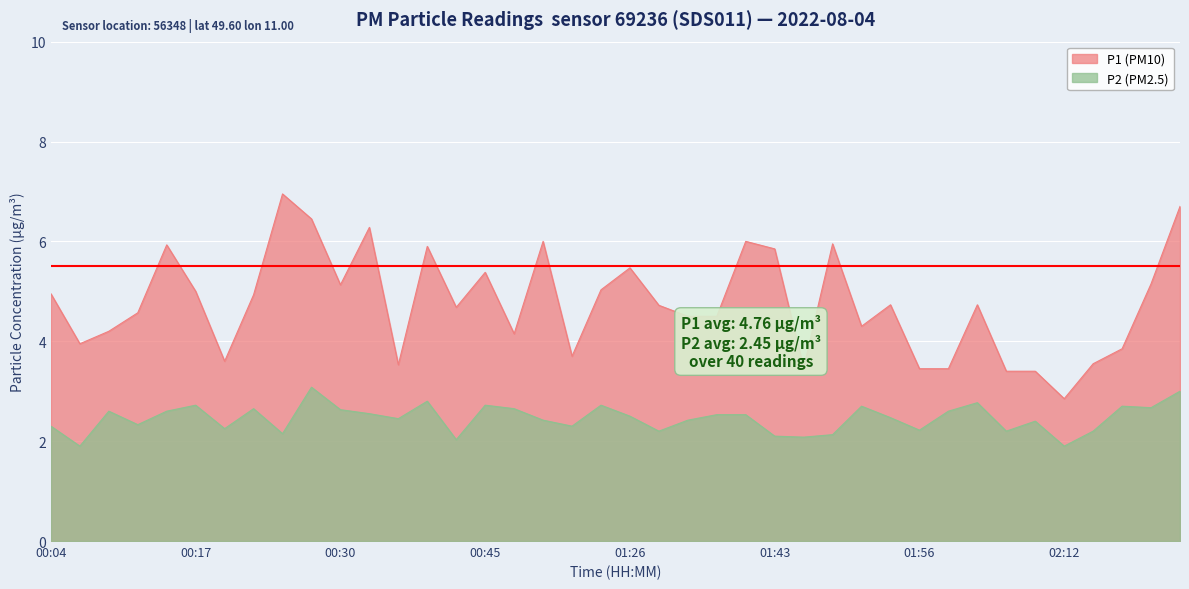

At which category does P2 reach its first local peak?

00:10